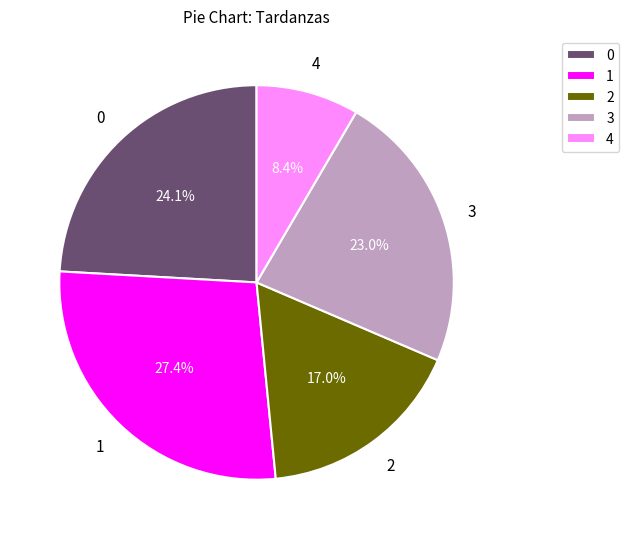

Which category has the smallest portion of the pie?

4